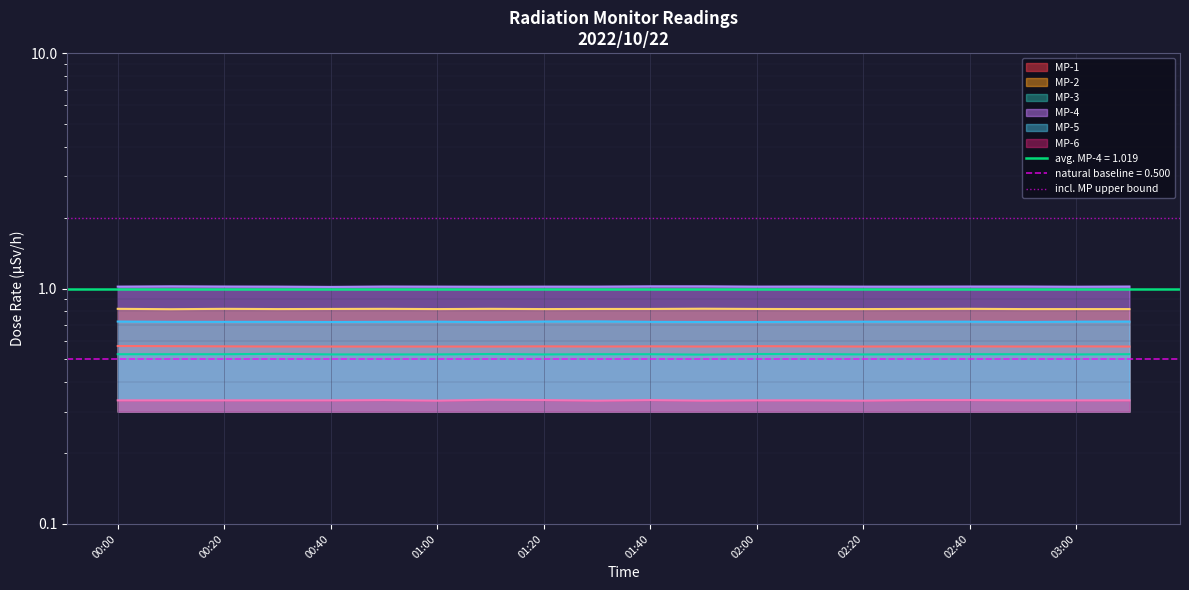

At how many categories does at least one series exceed 0?

20